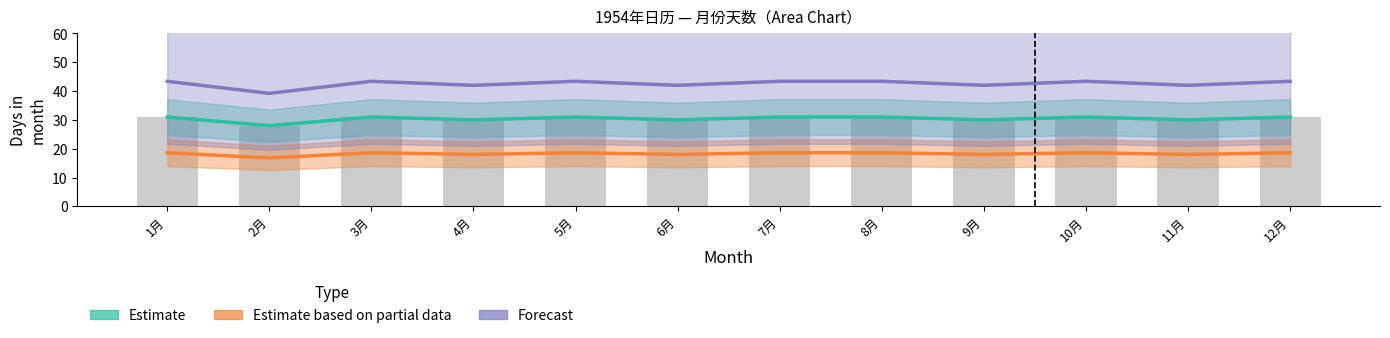

What are all the series names shown in the legend?

Estimate, Estimate based on partial data, Forecast